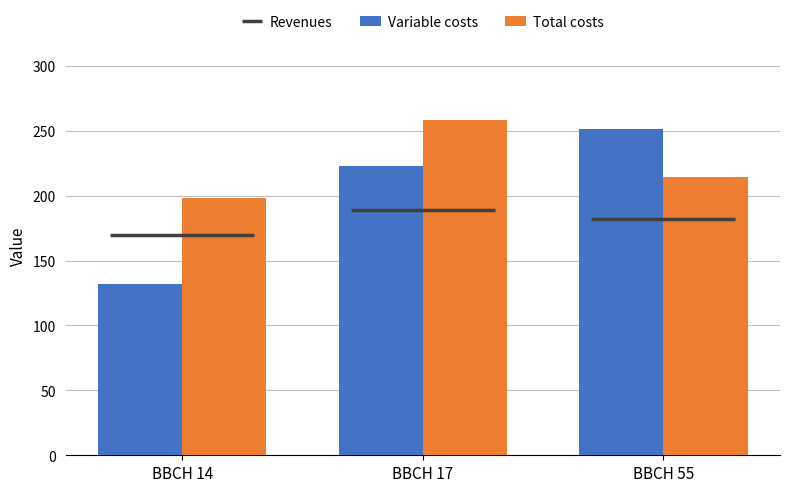

Reading left to right, extract all data points from this chart.

Variable costs: BBCH 14=131.9	BBCH 17=223.2	BBCH 55=251.4
Total costs: BBCH 14=198.0	BBCH 17=258.5	BBCH 55=214.5